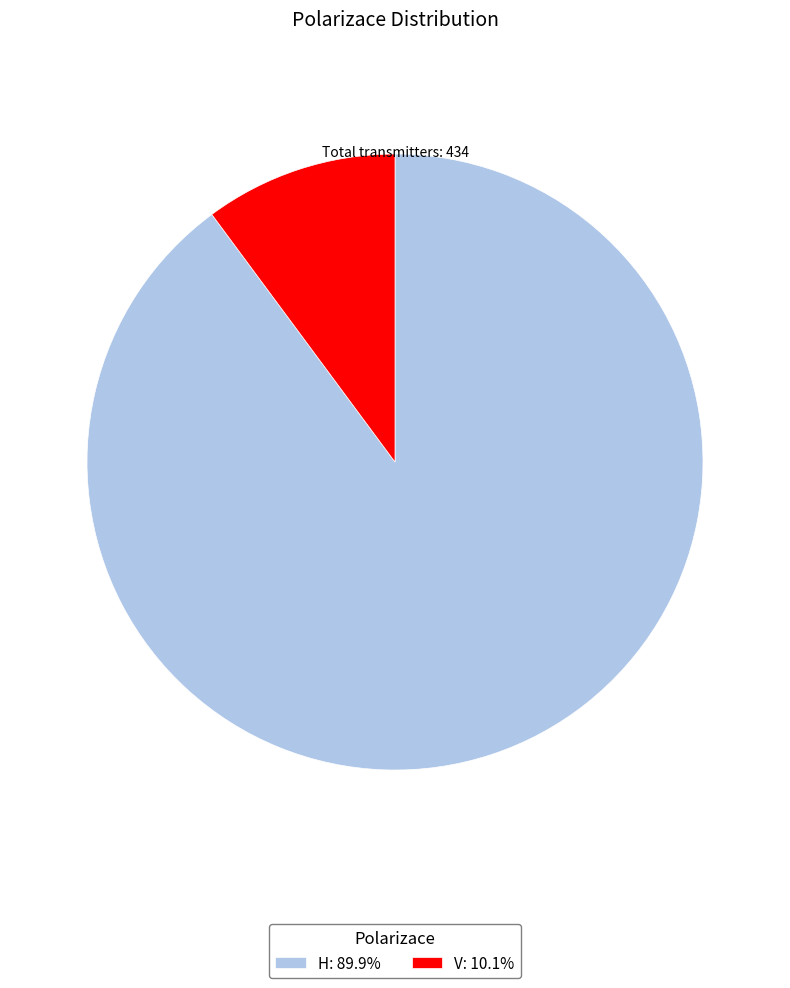

What is the smallest slice in the pie chart?

V